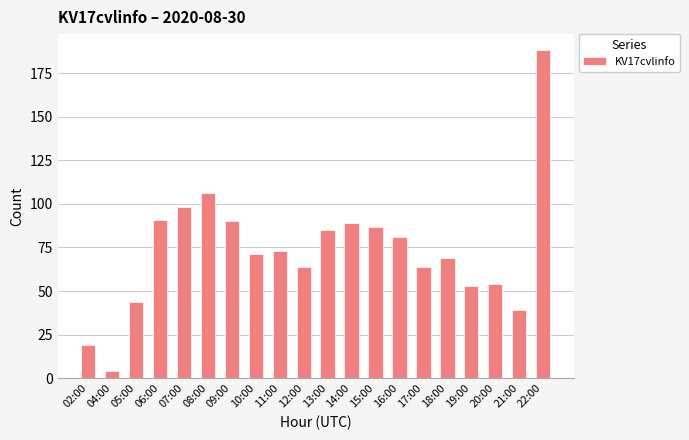

What is the change in value from 10:00 to 11:00?

+2